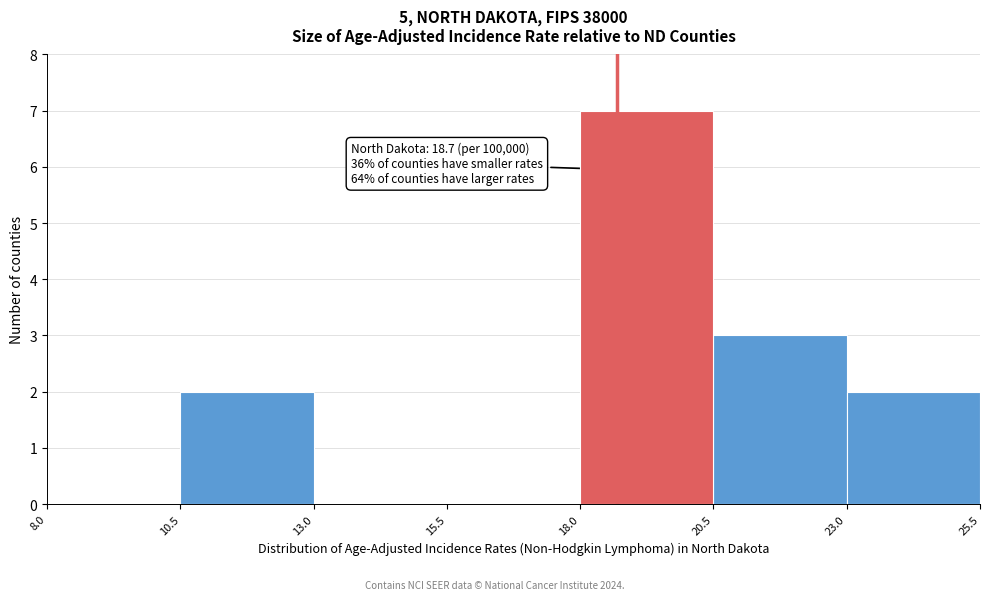

Over which range of the x-axis is the bar tallest?

18.0 to 20.5